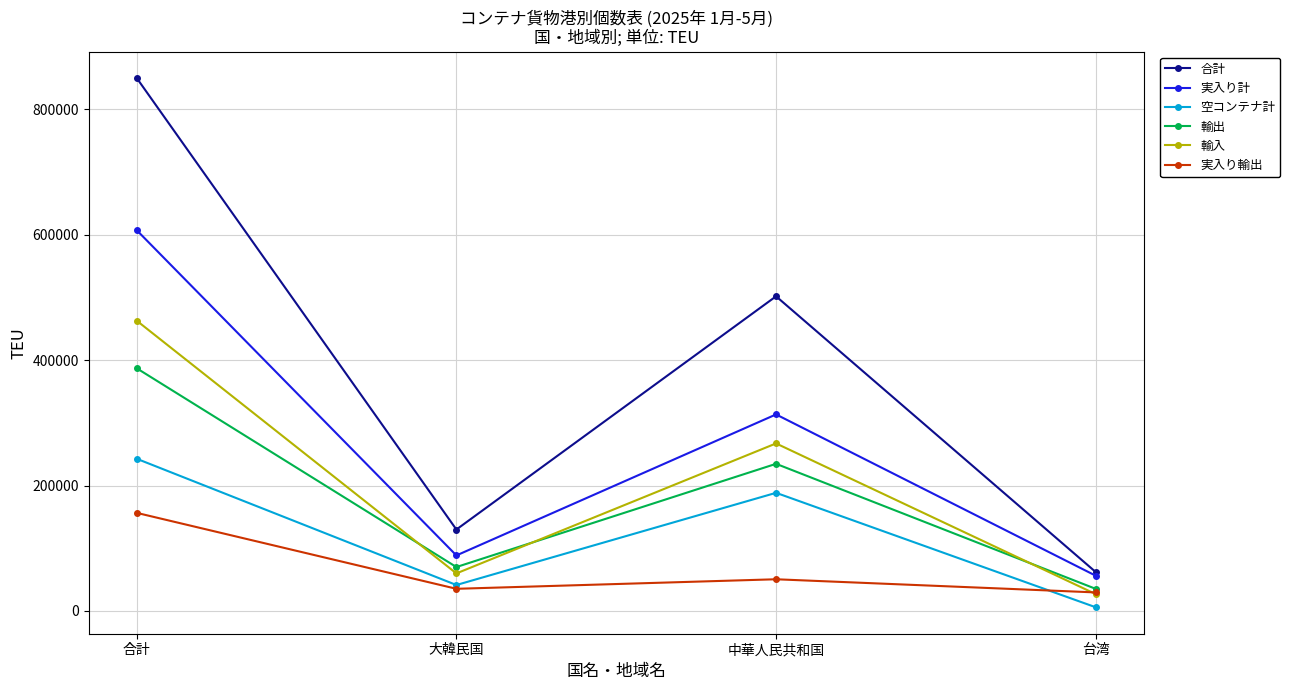

What is the label of the 4th point from the right?

合計